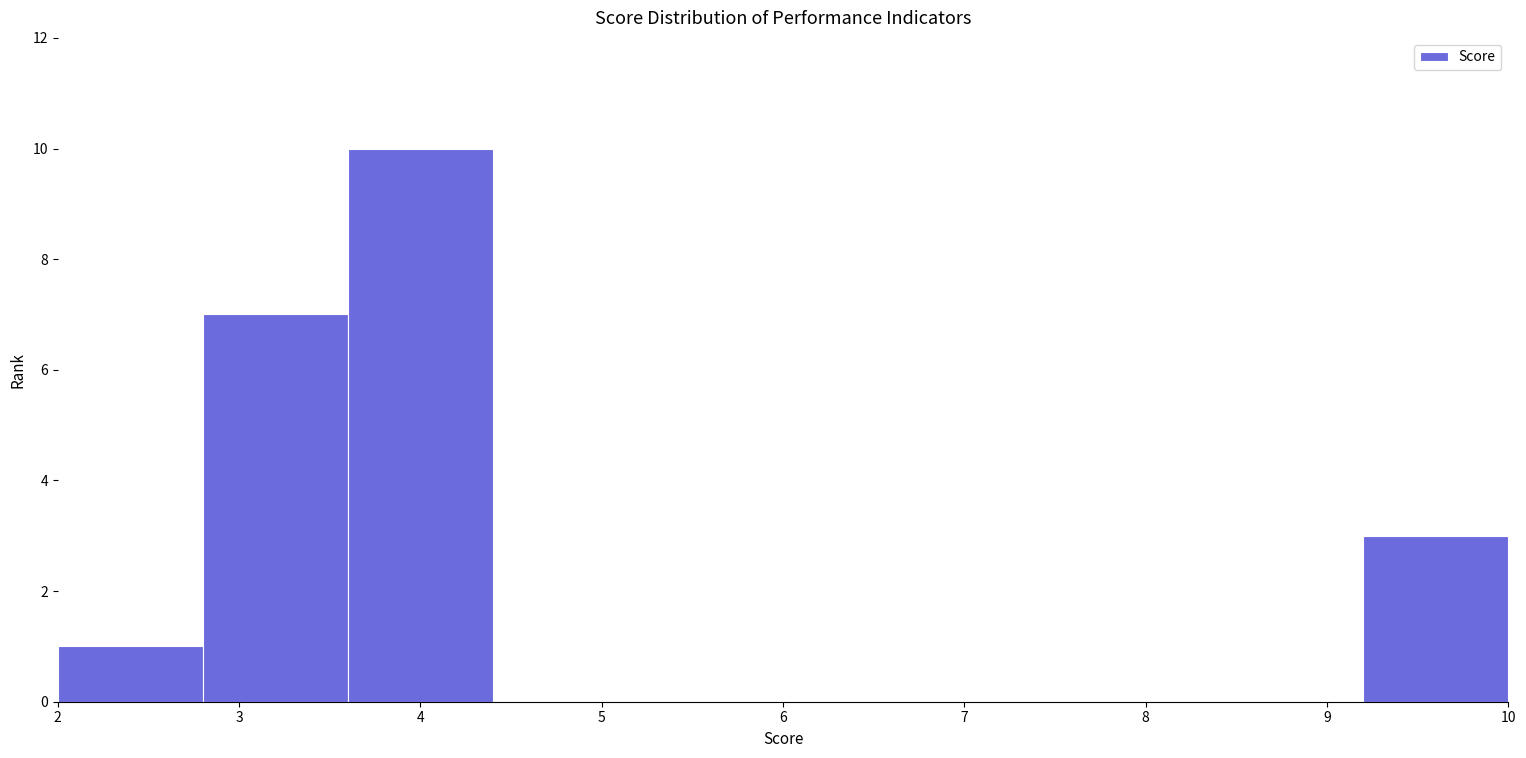

Over which range of the x-axis is the bar tallest?

3.6 to 4.4